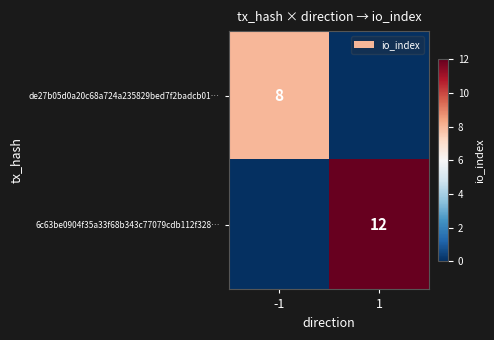

Is it true that de27b05d0a20c68a724a235829bed7f2badcb01… equals 8 at -1?

True